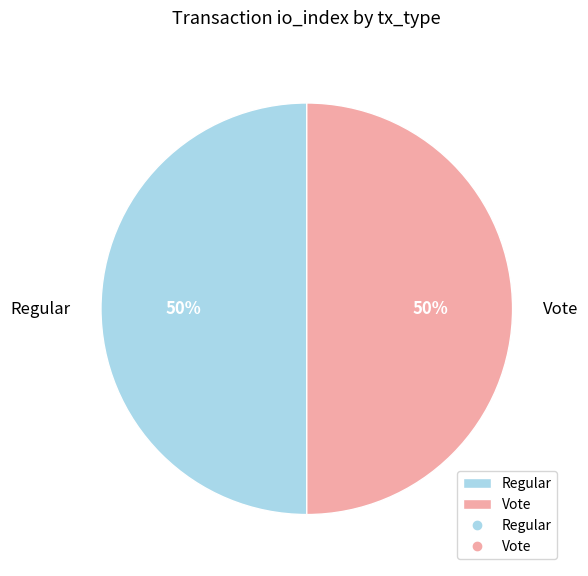

Combined, do Vote and Regular account for over 50%?

Yes